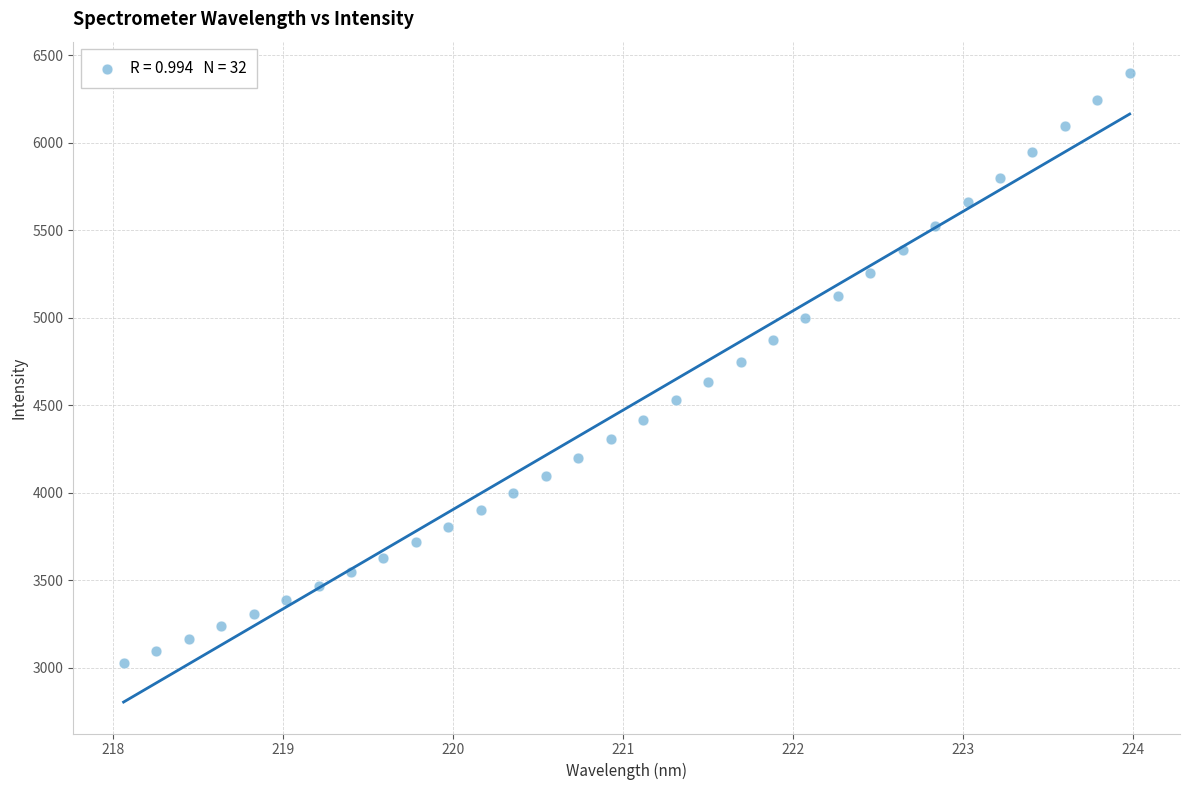

What is the range of Y values (max minus min)?

3373.4